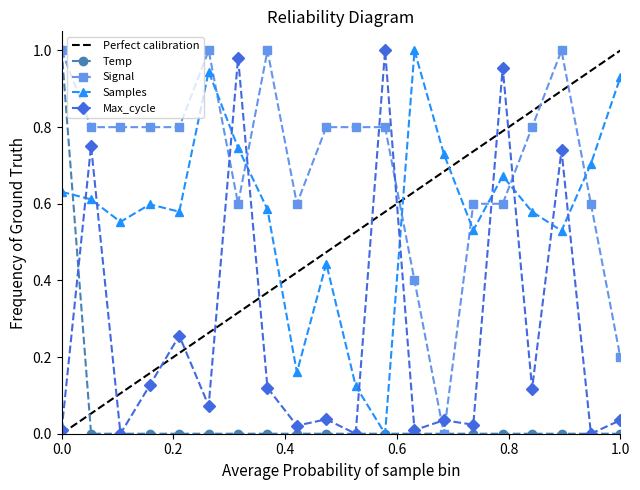

True or false: the data has more than 1 interior local peaks.

False